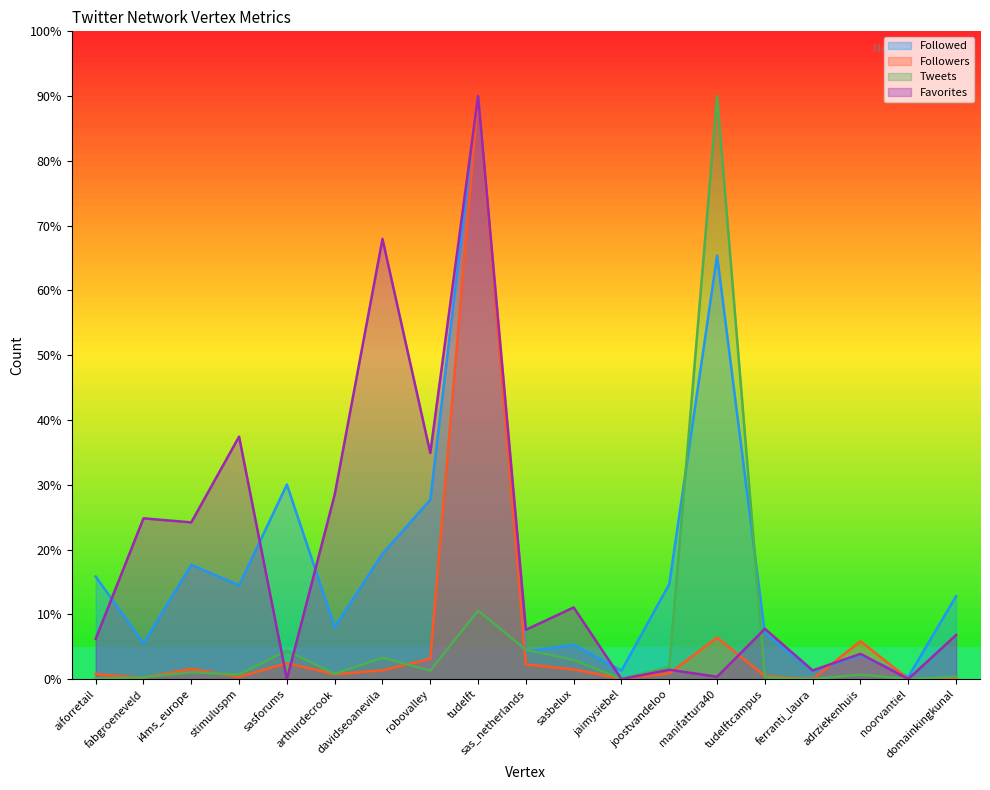

What is the spread (max minus min) of values at fabgroeneveld?

24.6